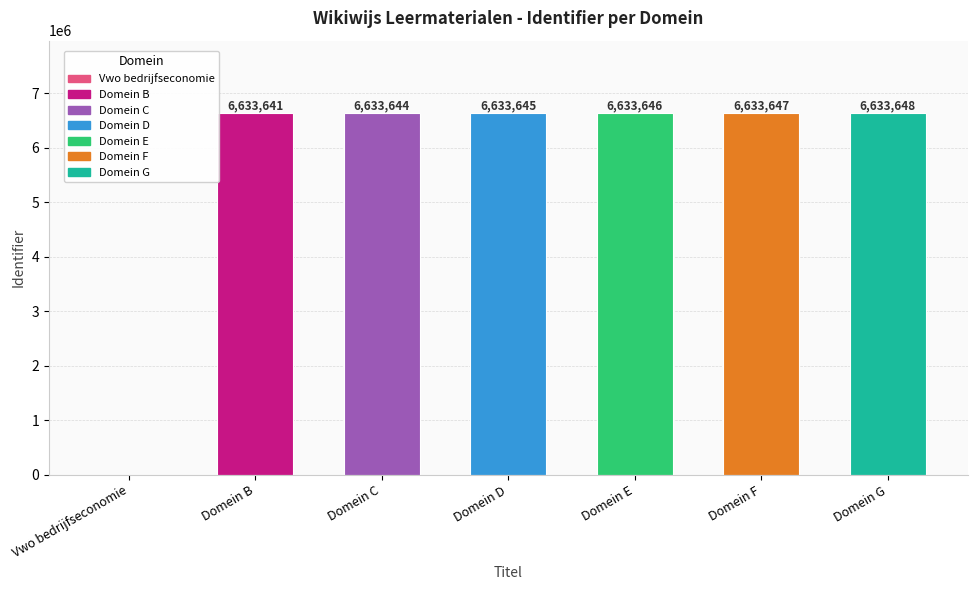

What is the greatest value displayed?

6633648